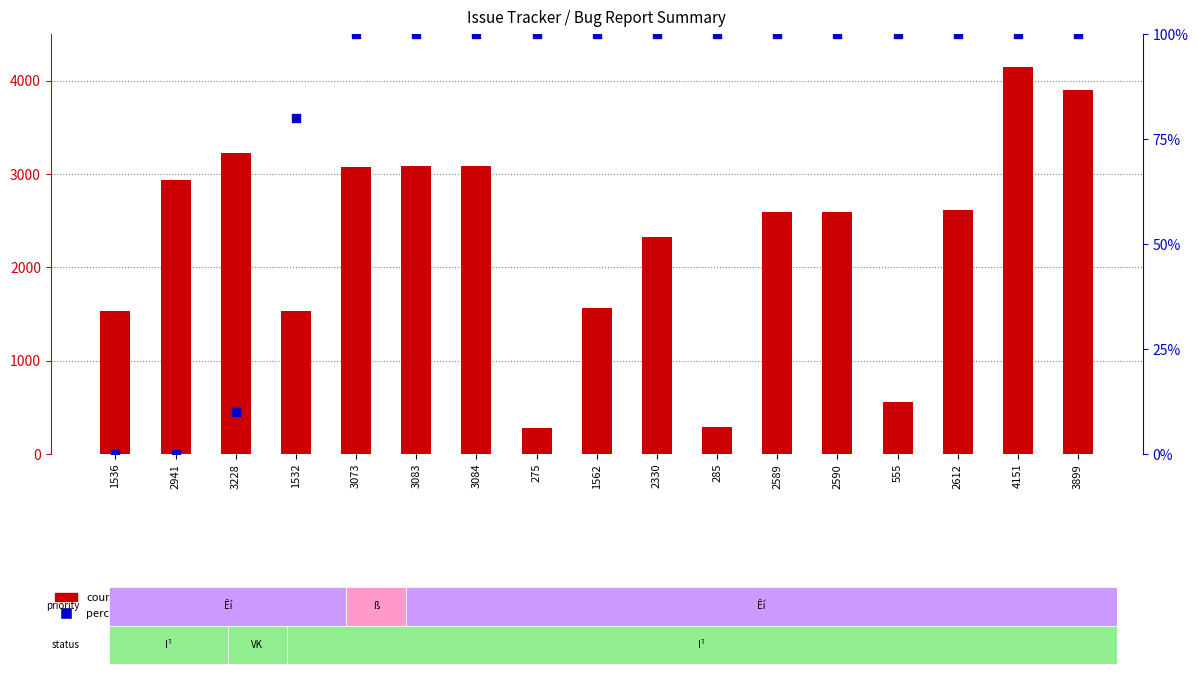

Which series contains the lowest Y value?

percentile rank within the sample